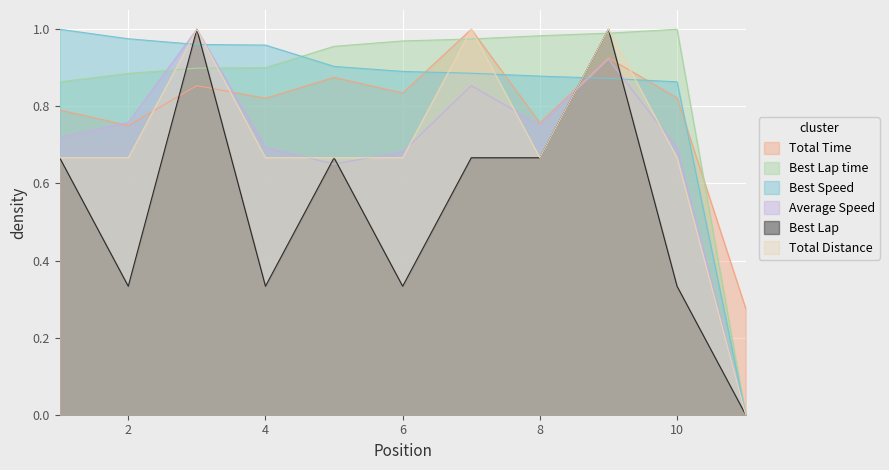

What are all the series names shown in the legend?

Total Time, Best Lap time, Best Speed, Average Speed, Best Lap, Total Distance